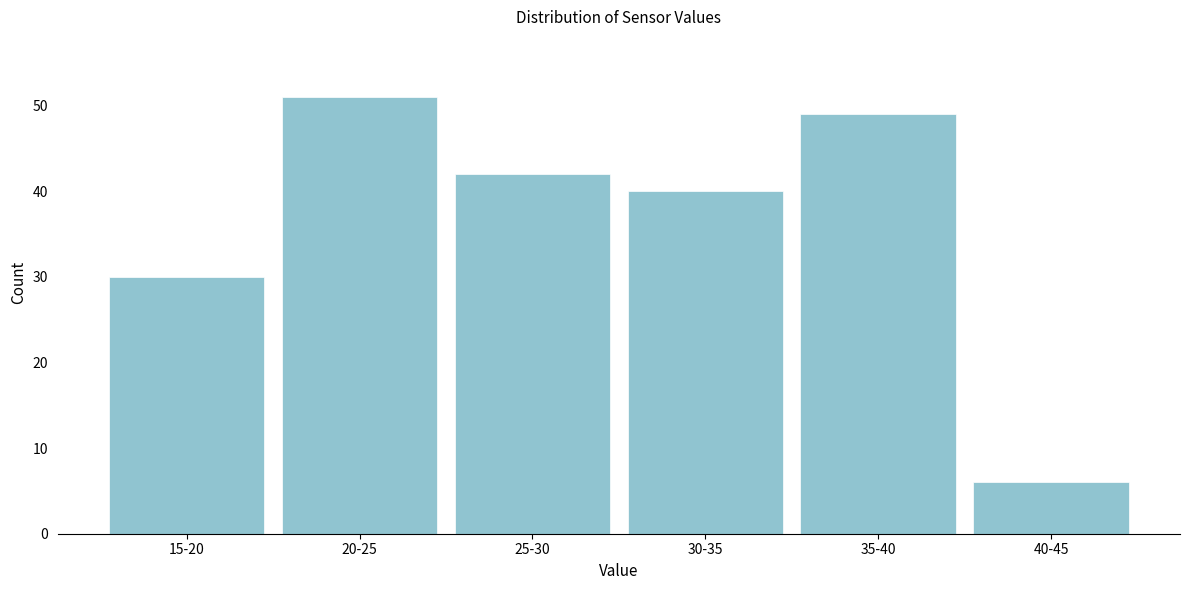

Reading right to left, list all the values displayed in this chart.

40-45=6	35-40=49	30-35=40	25-30=42	20-25=51	15-20=30